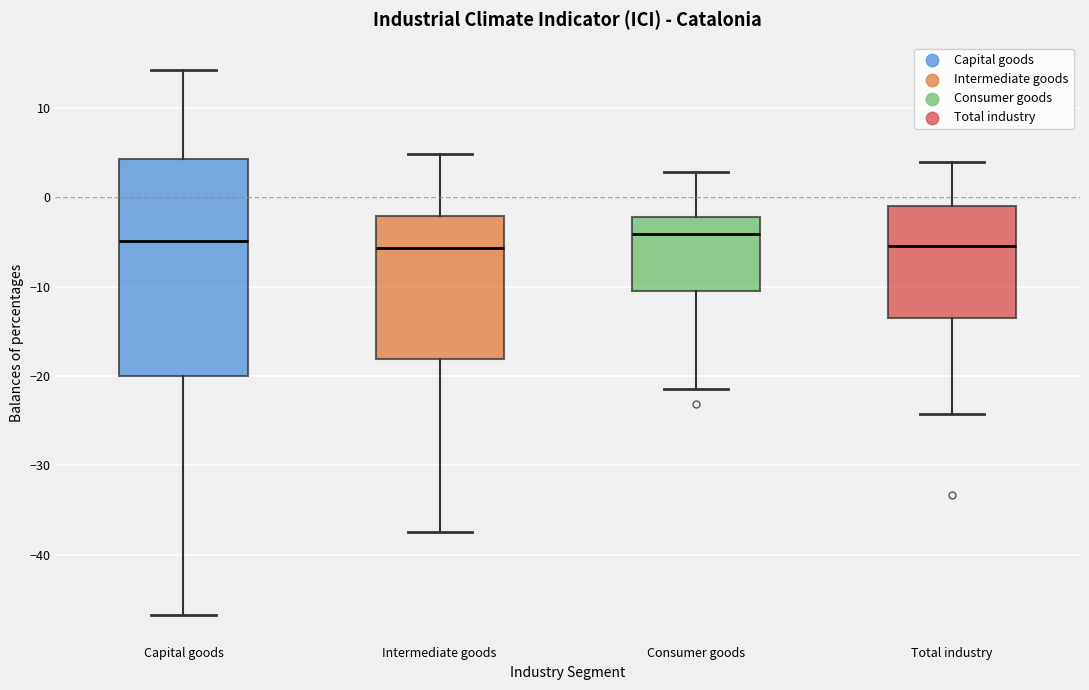

Reading left to right, transcribe this box plot: for each box, give where its median line is, the range the box spans, and where its two whiskers end, as read against the y-axis. The values are not printed on the chart, so give them approximately, as read against the axis.

Capital goods: median -5, box -20 to 4, whiskers -47 to 14
Intermediate goods: median -6, box -18 to -2, whiskers -37 to 5
Consumer goods: median -4, box -10 to -2, whiskers -21 to 3
Total industry: median -5, box -13 to -1, whiskers -24 to 4